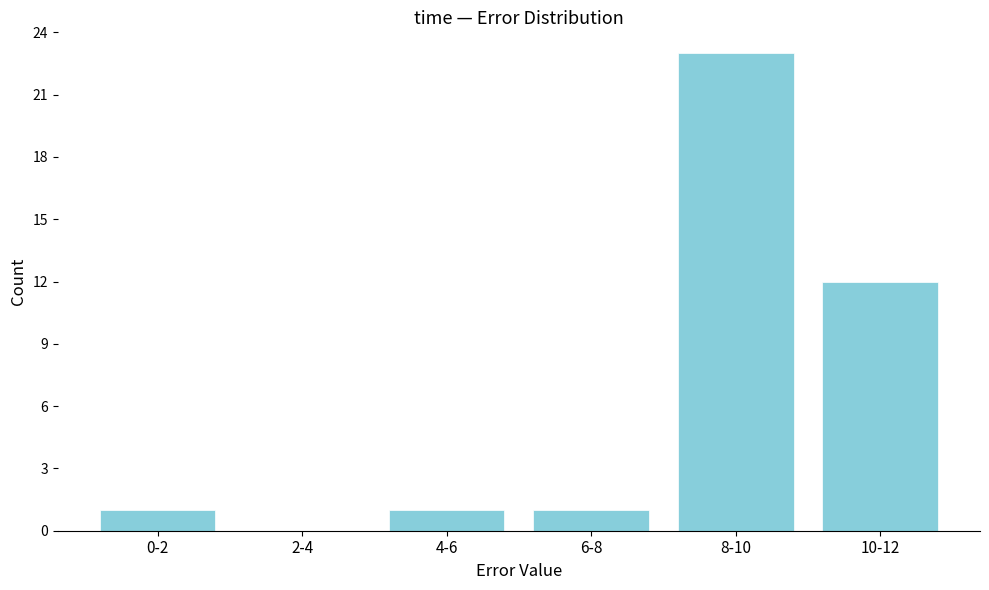

Reading left to right, transcribe all the data shown in this chart.

0-2=1	2-4=0	4-6=1	6-8=1	8-10=23	10-12=12